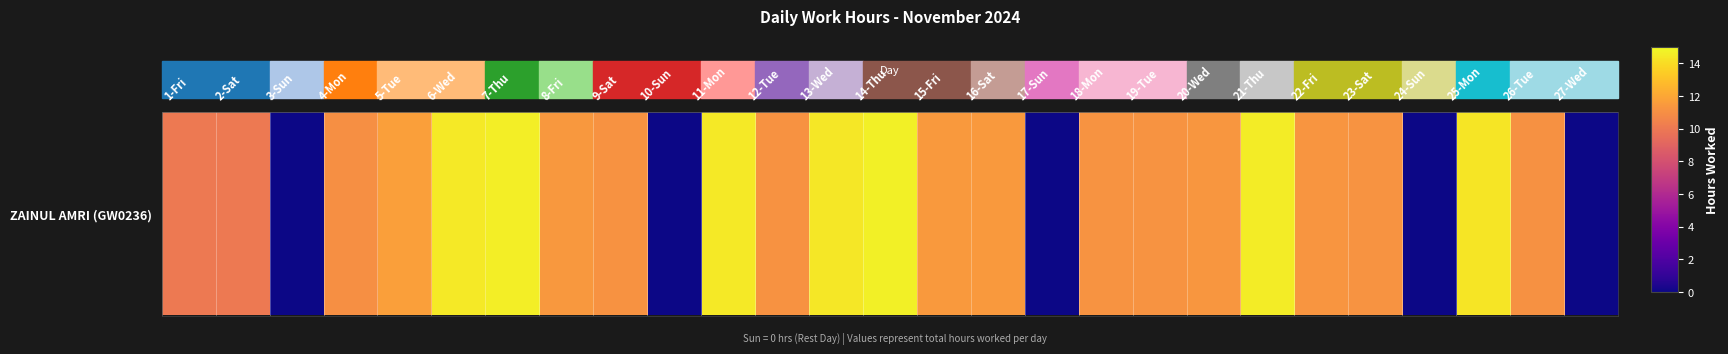

What is the difference between the second highest and second lowest values?

14.6